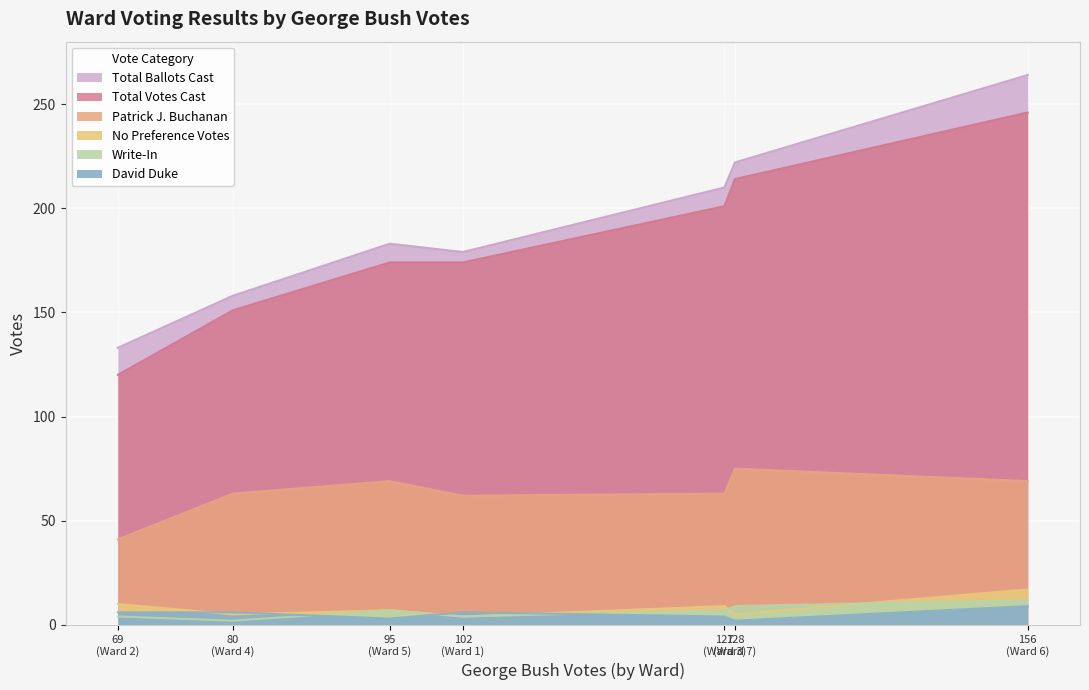

At which category is the sum across all series the highest?

Ward 6